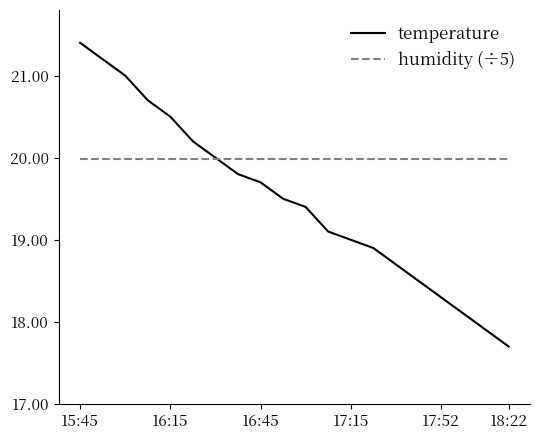

Reading right to left, list all the values displayed in this chart.

temperature: 17.7	17.9	18.1	18.3	18.5	18.7	18.9	19.0	19.1	19.4	19.5	19.7	19.8	20.0	20.2	20.5	20.7	21.0	21.2	21.4
humidity (÷5): 20.0	20.0	20.0	20.0	20.0	20.0	20.0	20.0	20.0	20.0	20.0	20.0	20.0	20.0	20.0	20.0	20.0	20.0	20.0	20.0